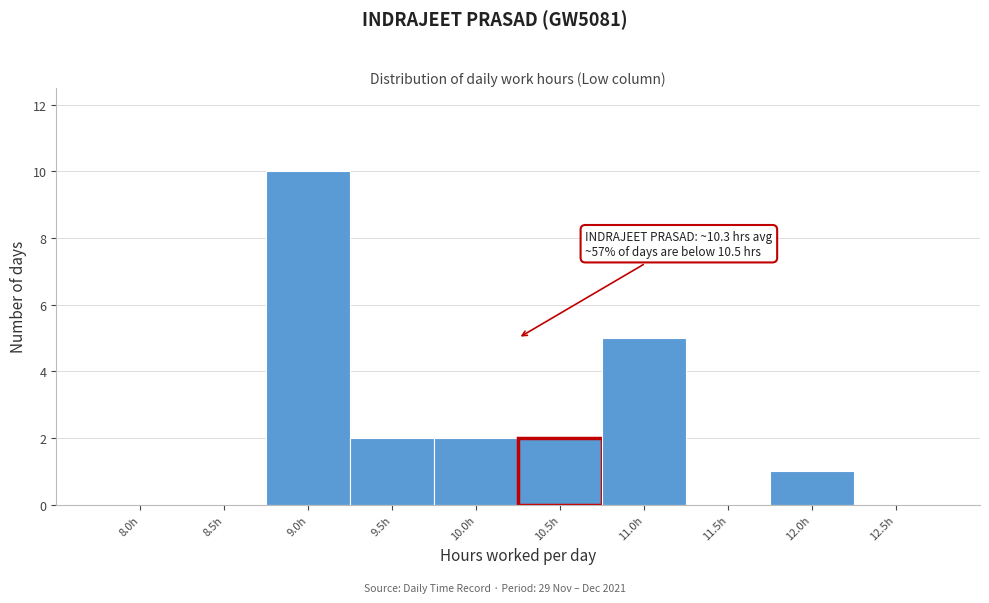

Reading right to left, list all the values displayed in this chart.

12.5h=0	12.0h=1	11.5h=0	11.0h=5	10.5h=2	10.0h=2	9.5h=2	9.0h=10	8.5h=0	8.0h=0